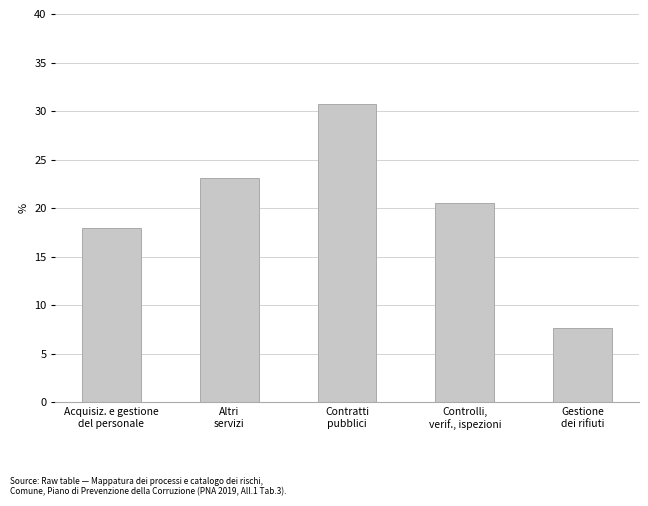

List the labels in order of value, smallest first.

Gestione
dei rifiuti, Acquisiz. e gestione
del personale, Controlli,
verif., ispezioni, Altri
servizi, Contratti
pubblici